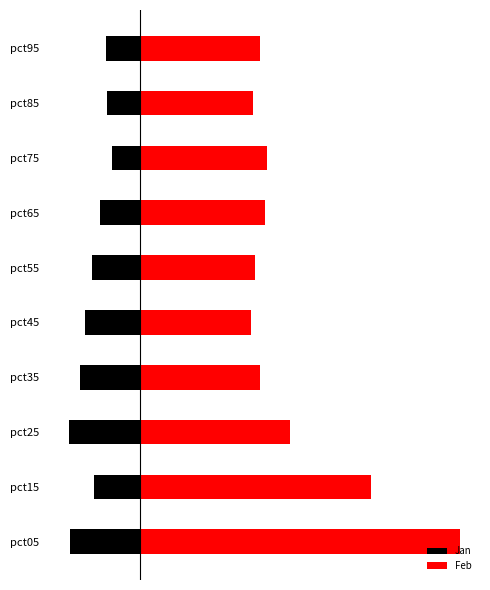

At how many categories does at least one series exceed 1?

10